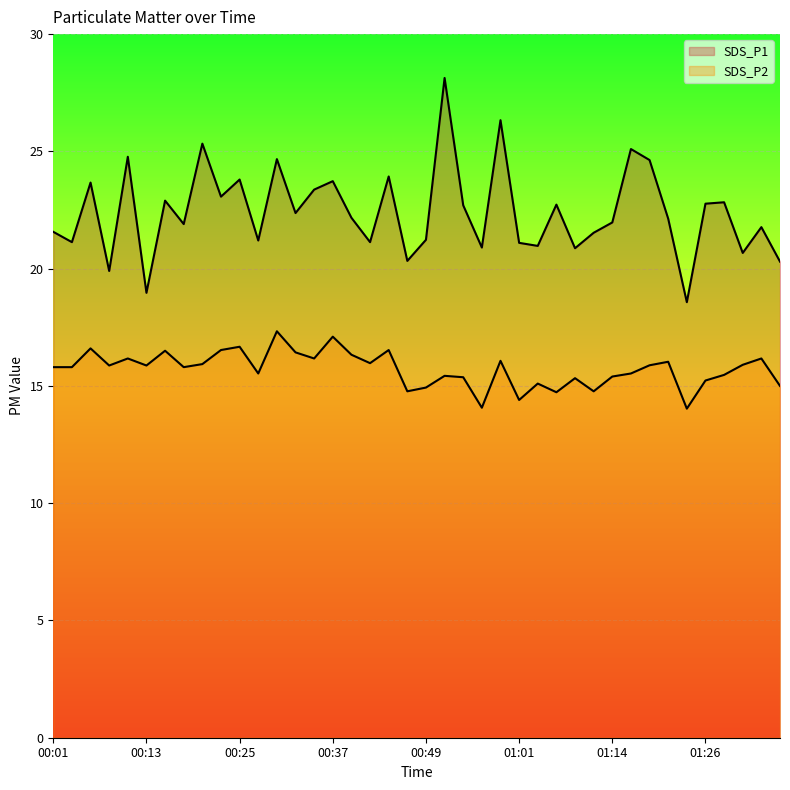

What is the average value of the SDS_P2 series?

15.7